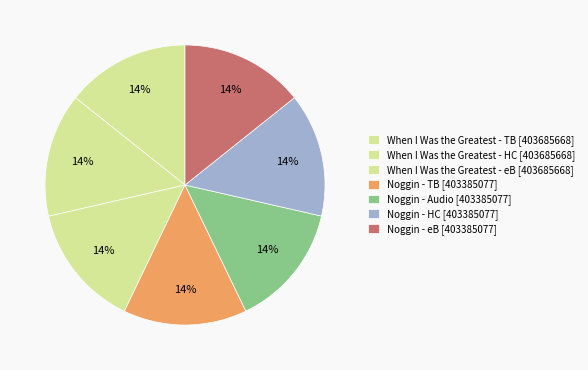

Is there any slice that represents more than half of the pie?

No